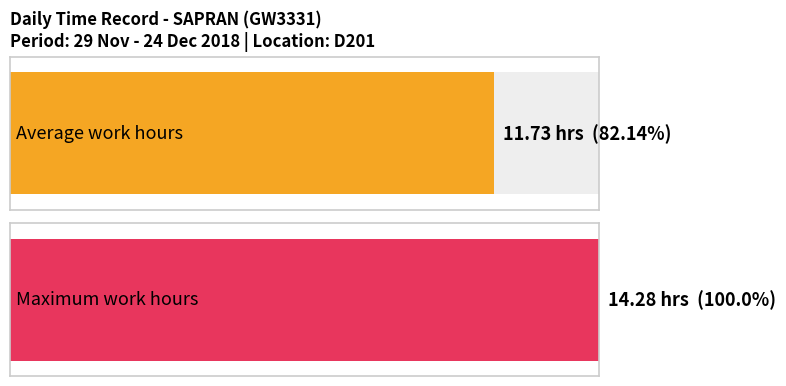

The chart shows a value of 15.7 at 13-Thu. True or false?

False